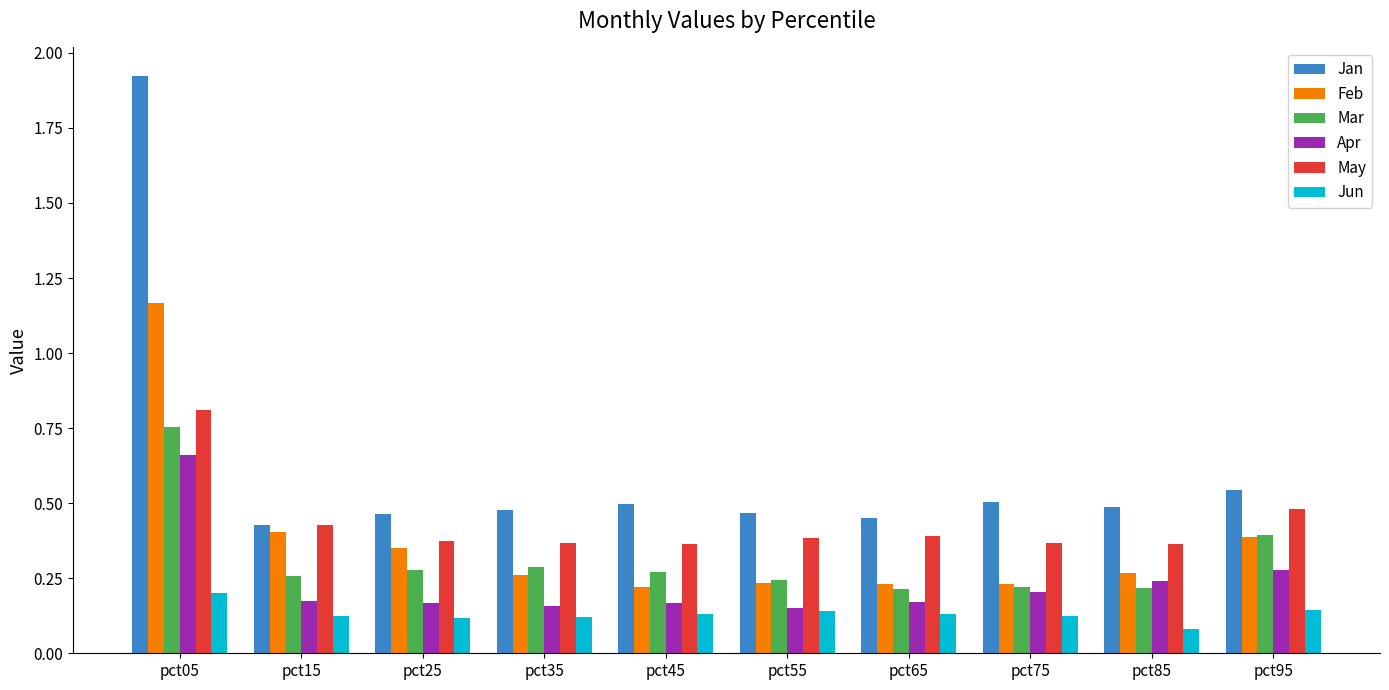

Between pct05 and pct65, which series saw the biggest shift?

Jan